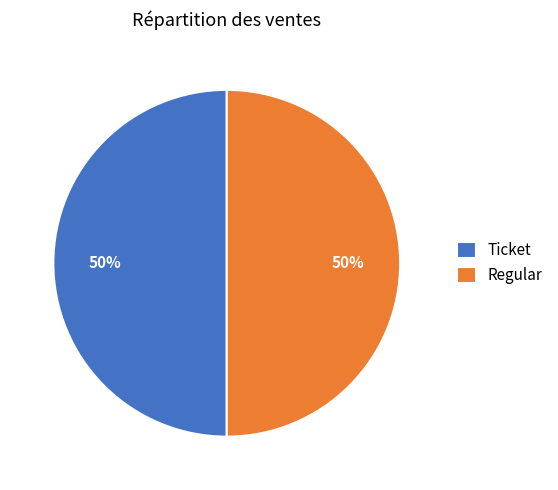

True or false: Ticket accounts for 50% of the total.

True